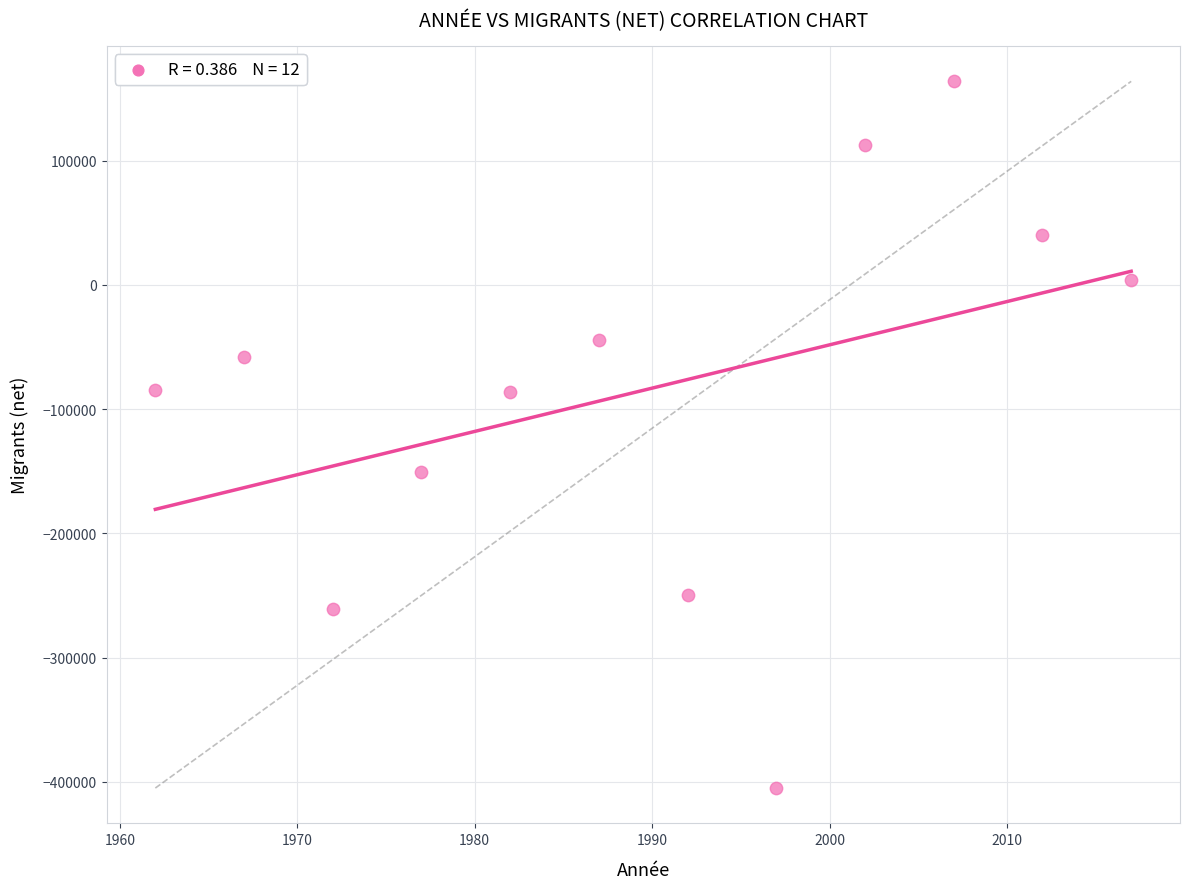

What is the average X value?

1990